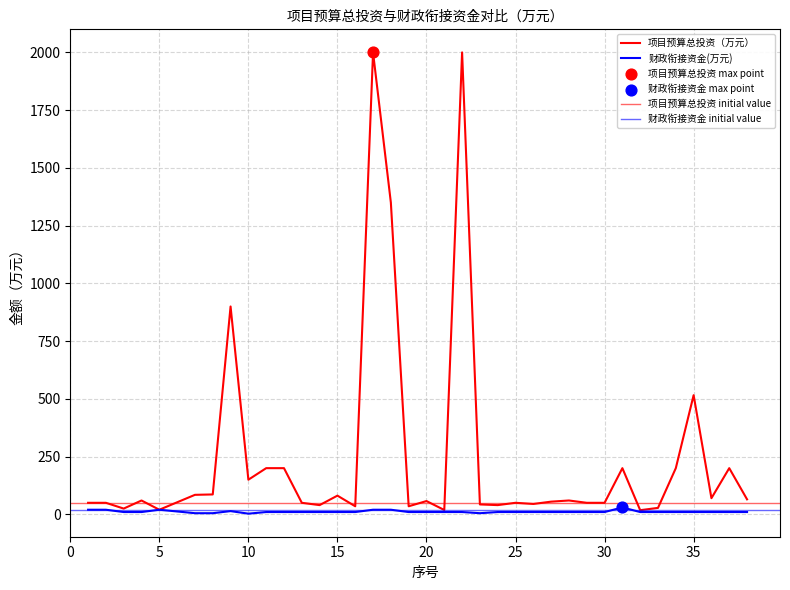

At how many categories does at least one series exceed 886?

4